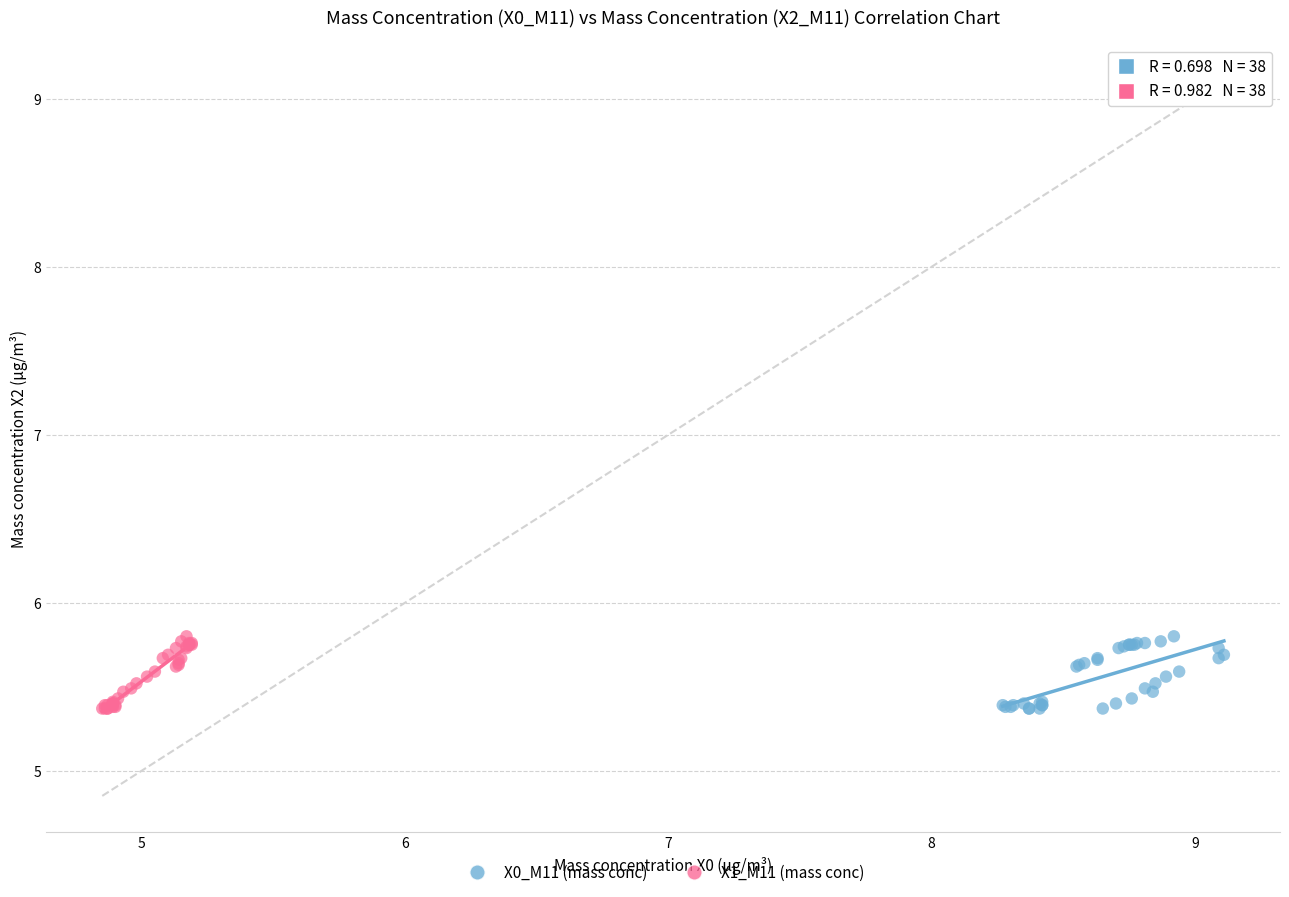

What are all the series names shown in the legend?

X0_M11 (mass conc), X1_M11 (mass conc)